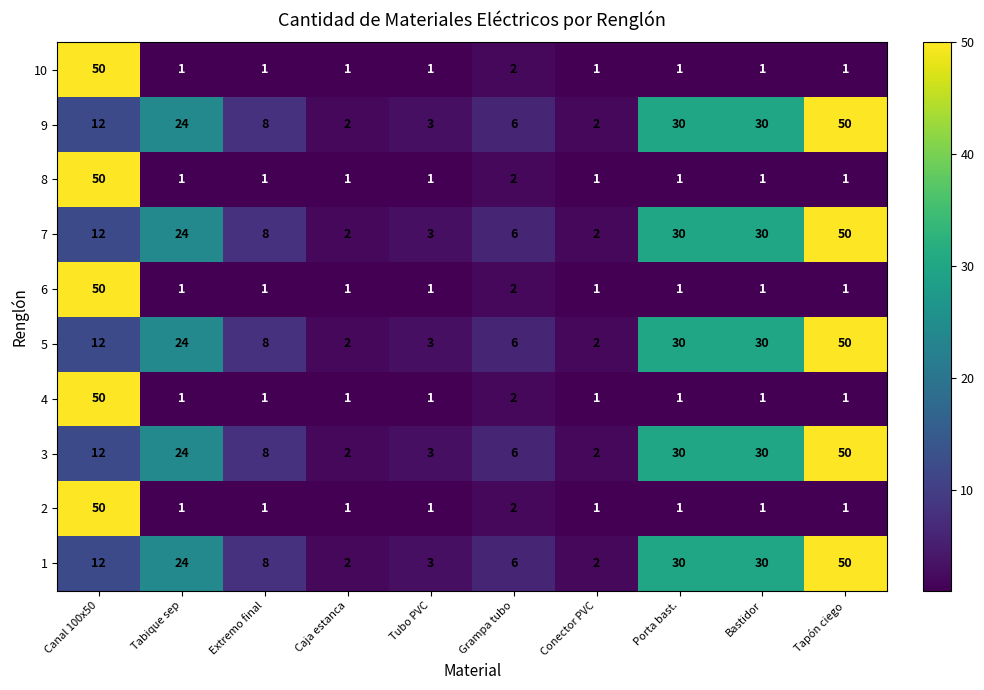

What is the total value across all series at Bastidor?

155